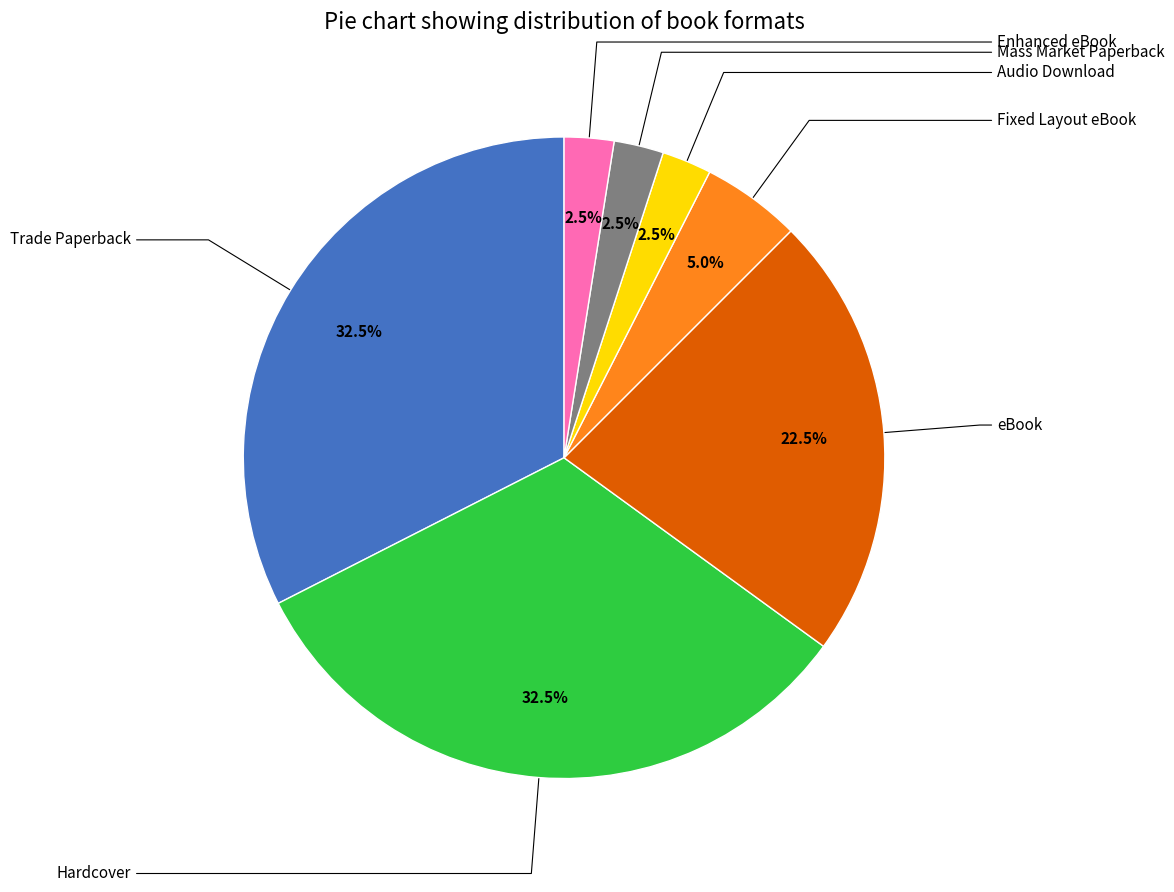

Count the number of slices in the pie.

7